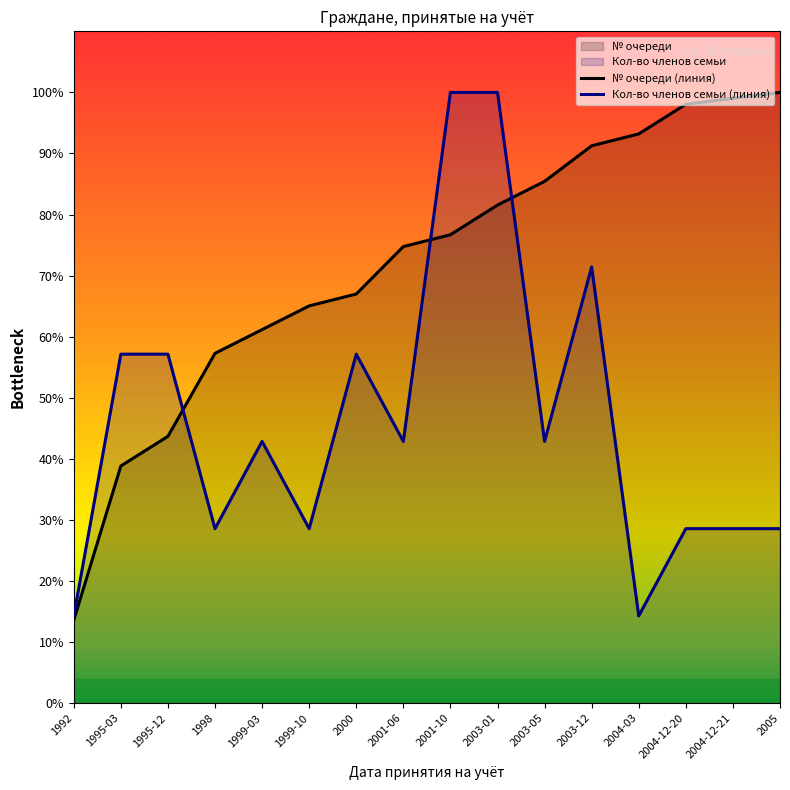

List the series in order of their overall mean, lowest first.

Кол-во членов семьи (линия), № очереди (линия)